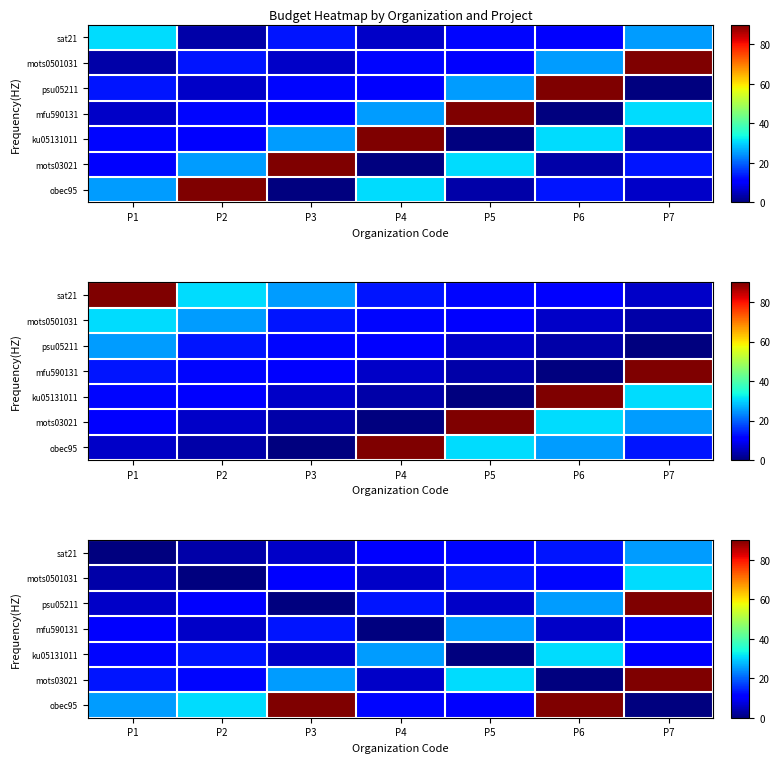

At which label does ku05131011 reach its minimum?

P5